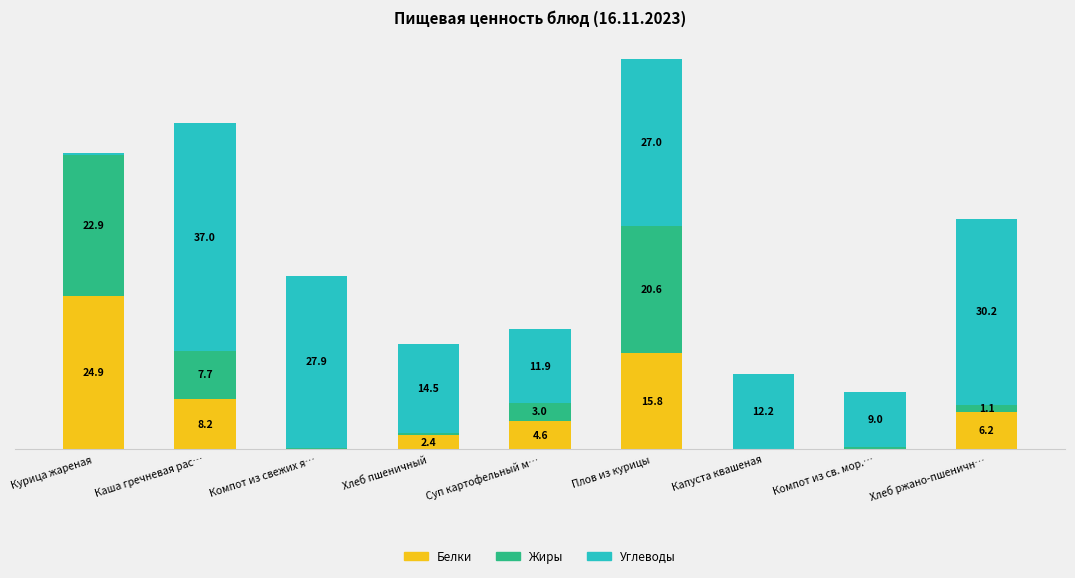

At which label is Белки closest to 12?

Каша гречневая рас…